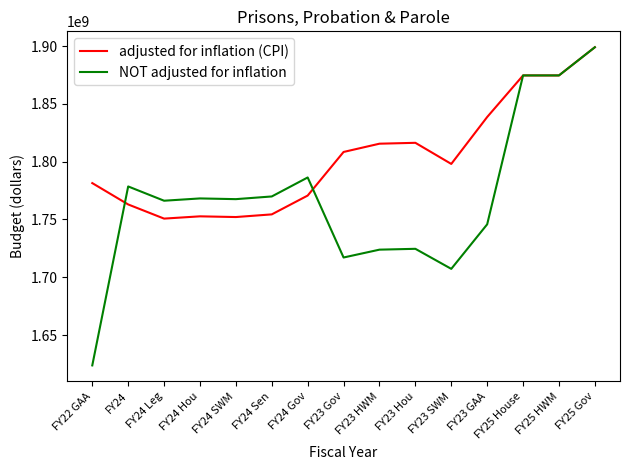

Rank the series by their average value, from lowest to highest.

NOT adjusted for inflation, adjusted for inflation (CPI)